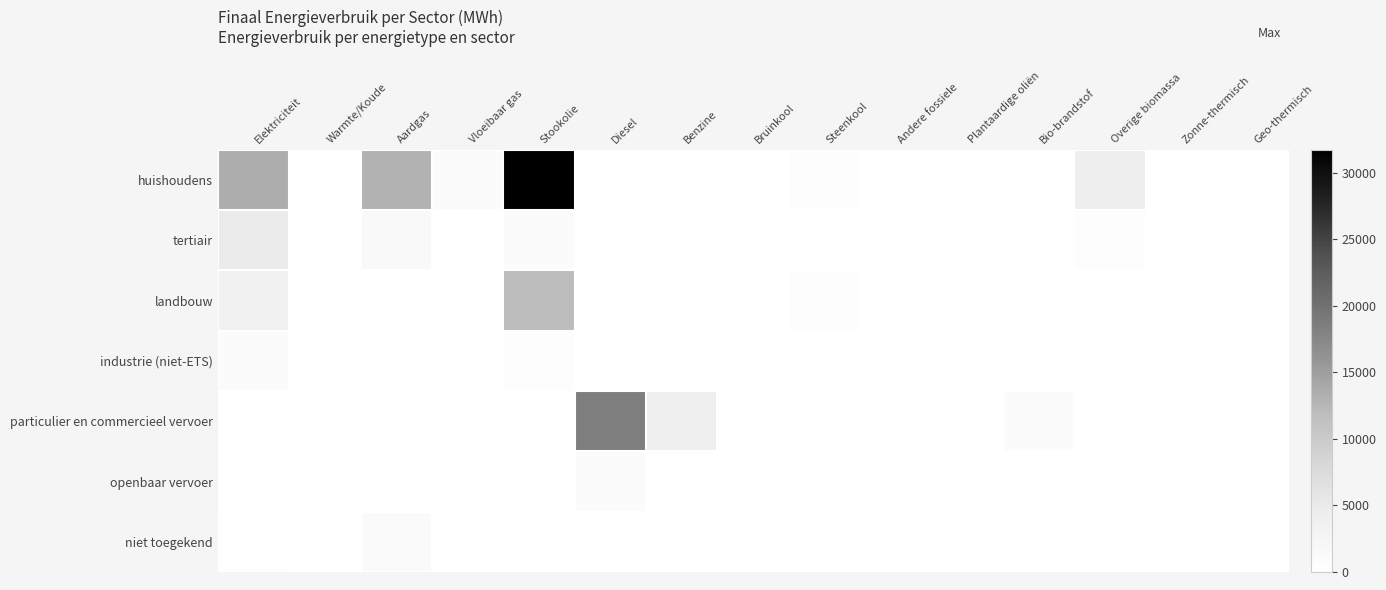

Which category has the highest value across all series?

Stookolie